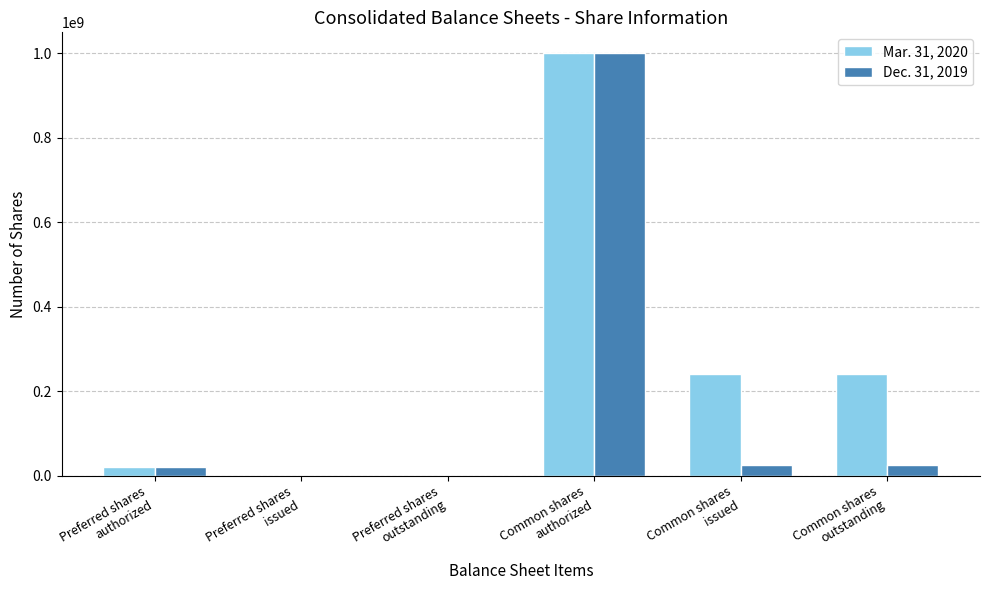

Which series has the largest total across all categories?

Mar. 31, 2020